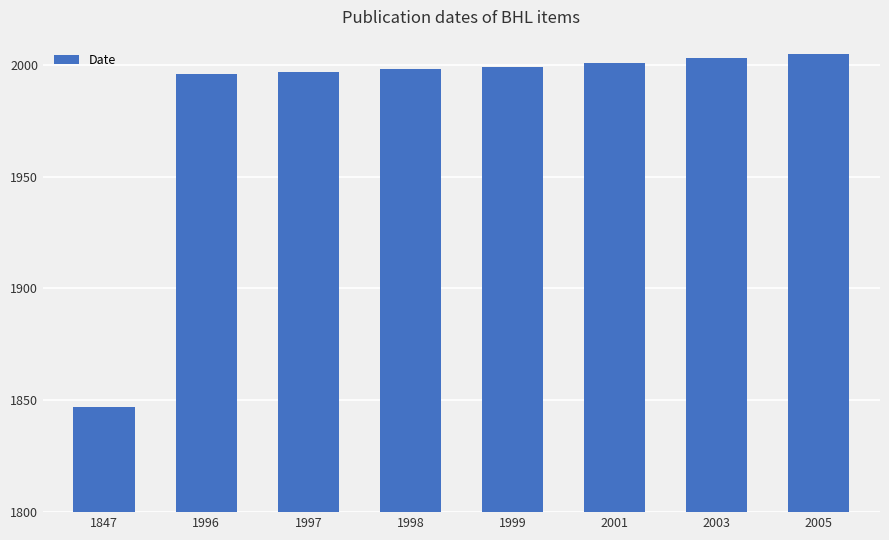

The value at 1847 is 1847. True or false?

True